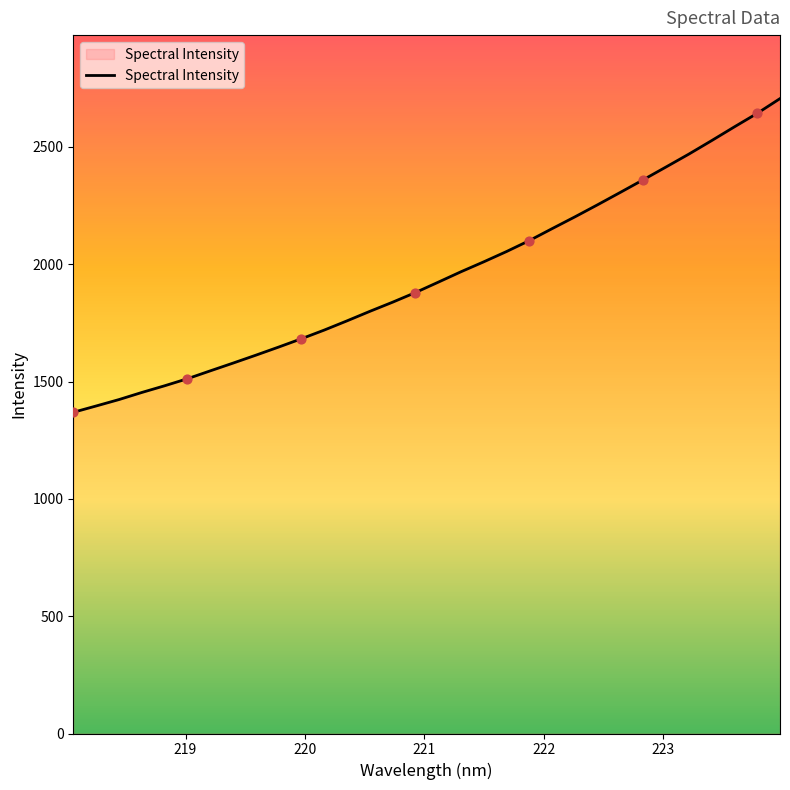

What is the difference between the maximum and minimum values?

1337.1